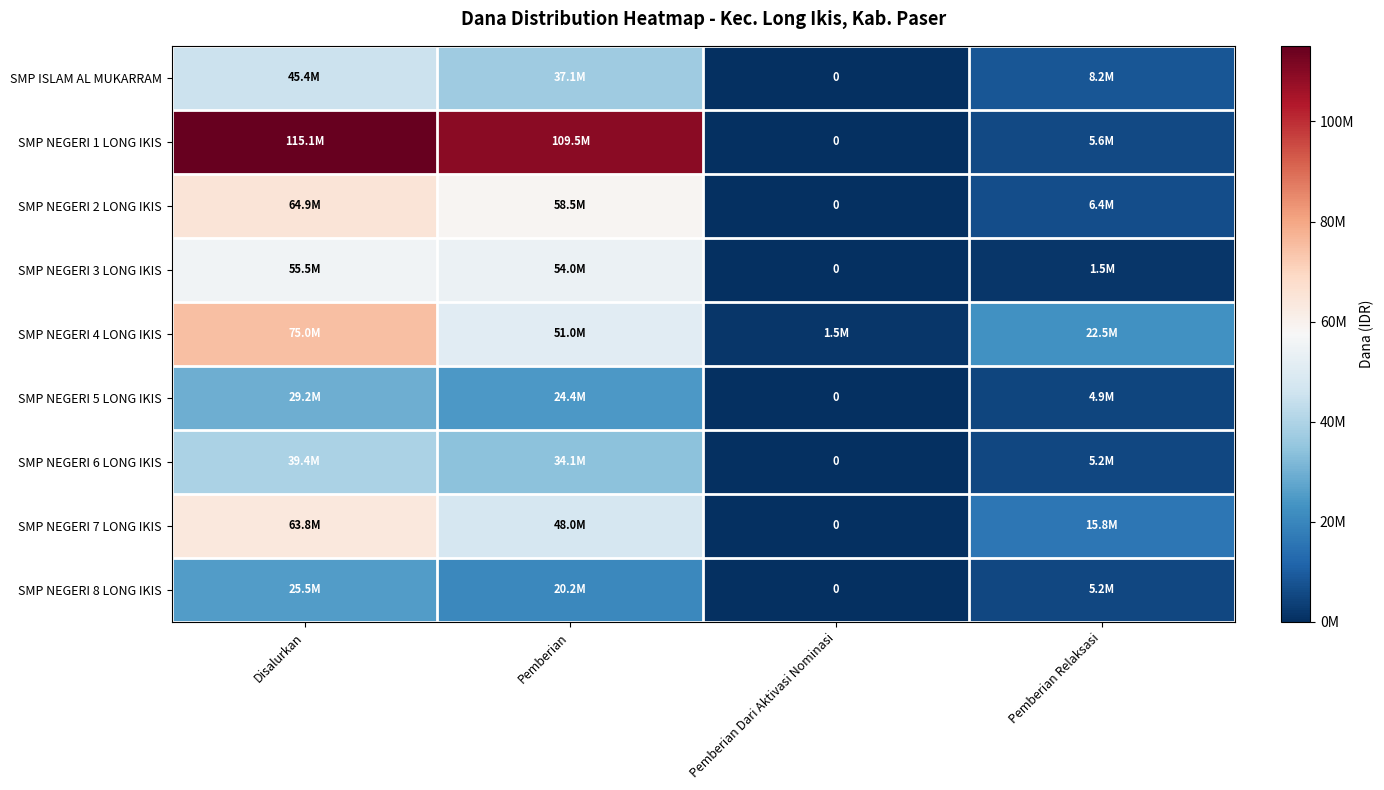

At how many categories does at least one series exceed 108733591?

2